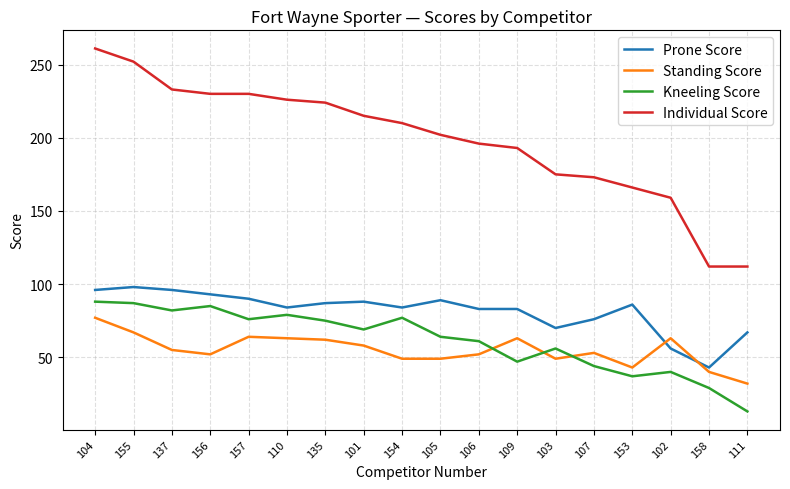

Which category has the highest value in the Standing Score series?

104